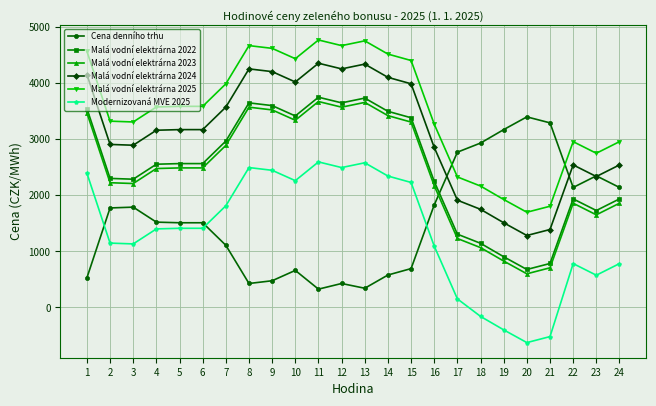

What are all the series names shown in the legend?

Cena denního trhu, Malá vodní elektrárna 2022, Malá vodní elektrárna 2023, Malá vodní elektrárna 2024, Malá vodní elektrárna 2025, Modernizovaná MVE 2025